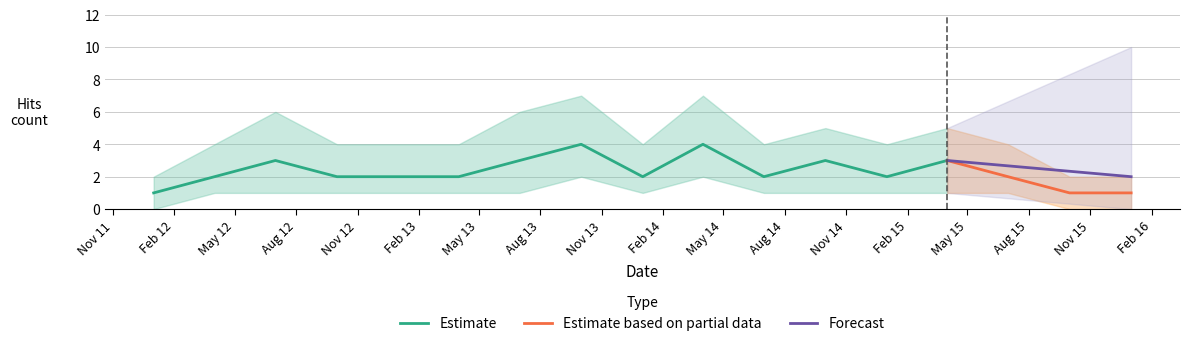

Does the chart have visible grid lines?

Yes